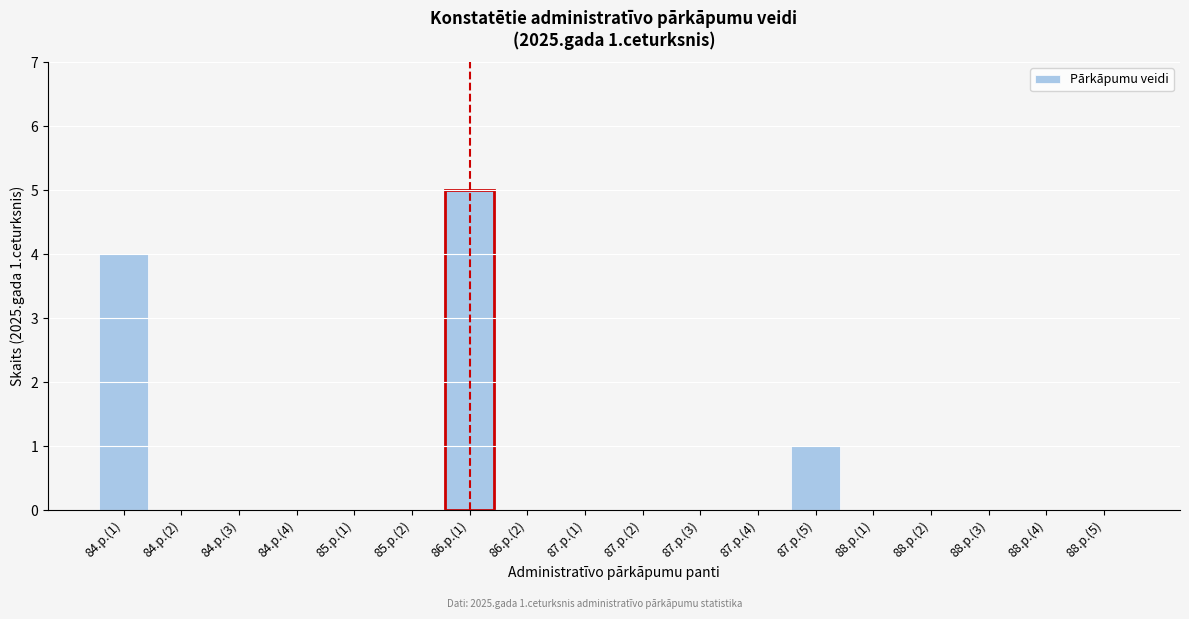

Reading right to left, what are all the values shown in this chart?

88.p.(5)=0	88.p.(4)=0	88.p.(3)=0	88.p.(2)=0	88.p.(1)=0	87.p.(5)=1	87.p.(4)=0	87.p.(3)=0	87.p.(2)=0	87.p.(1)=0	86.p.(2)=0	86.p.(1)=5	85.p.(2)=0	85.p.(1)=0	84.p.(4)=0	84.p.(3)=0	84.p.(2)=0	84.p.(1)=4